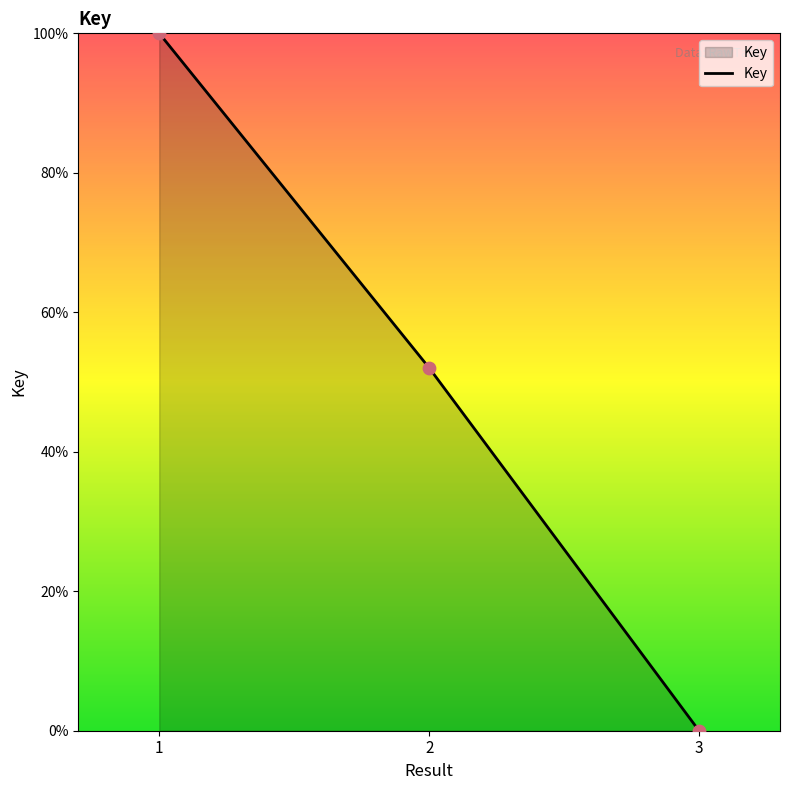

Which has a higher value, 1 or 2?

1